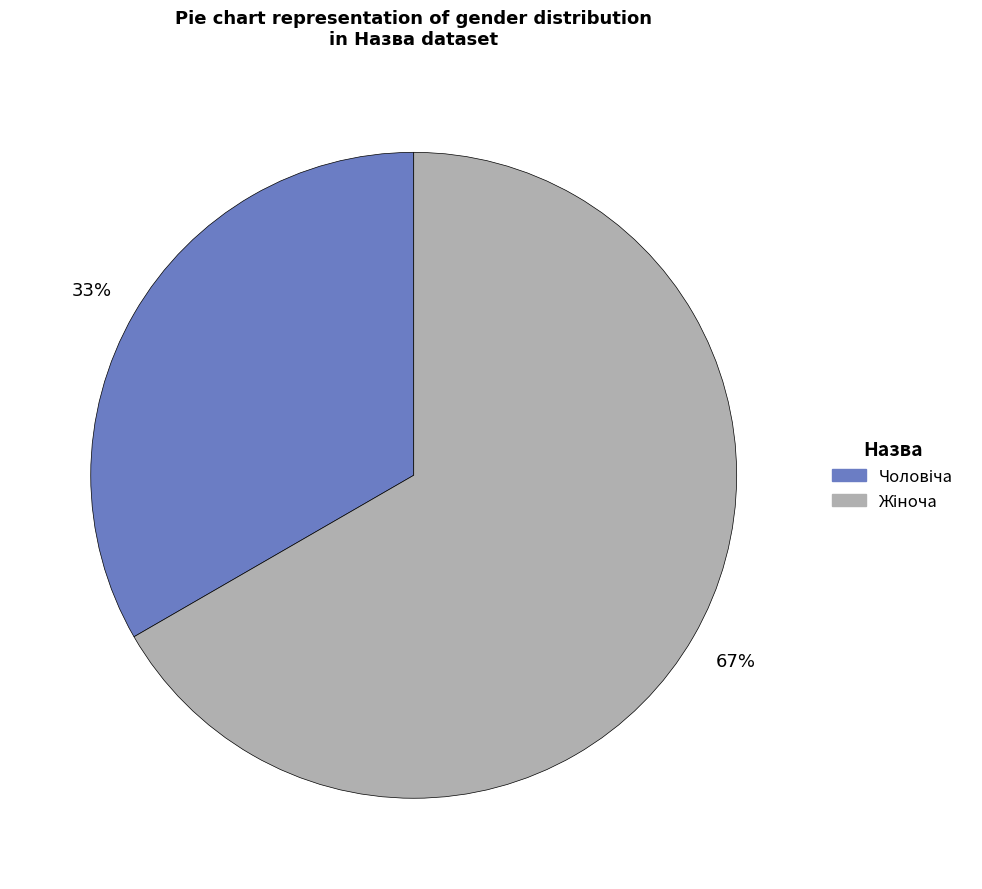

To the nearest percent, what is the average slice percentage?

50%